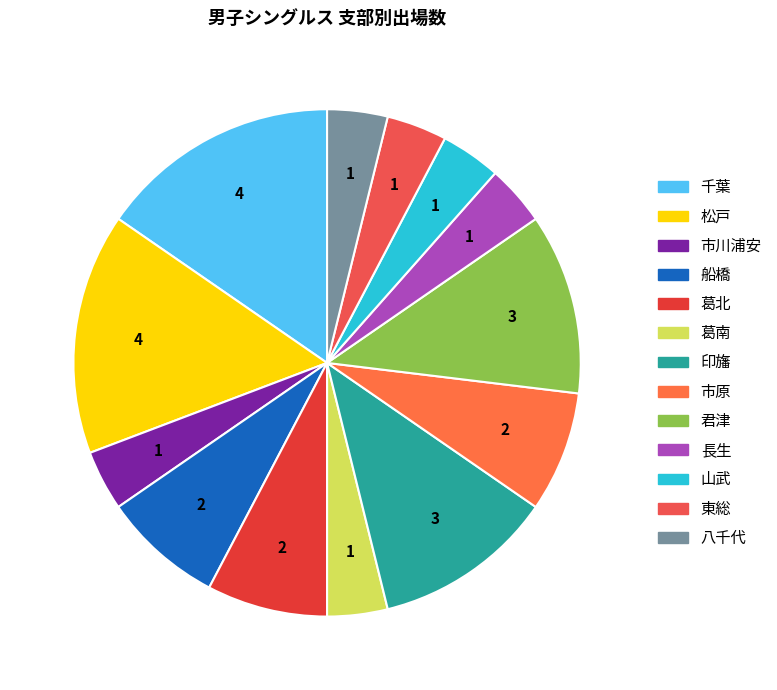

To the nearest percent, what is the average slice percentage?

8%